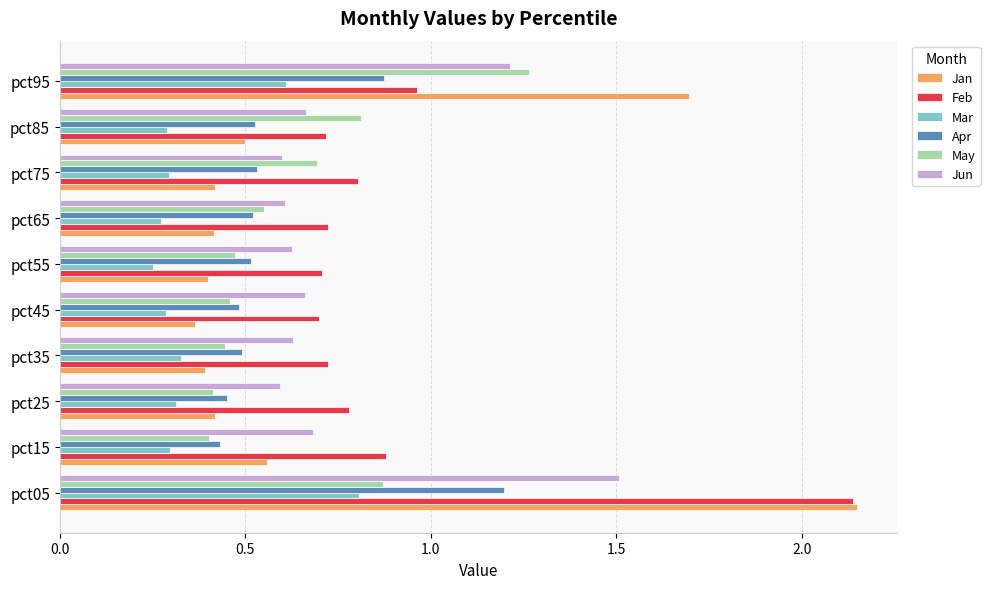

Is the value of Jun at pct65 greater than the value of Apr at pct05?

No